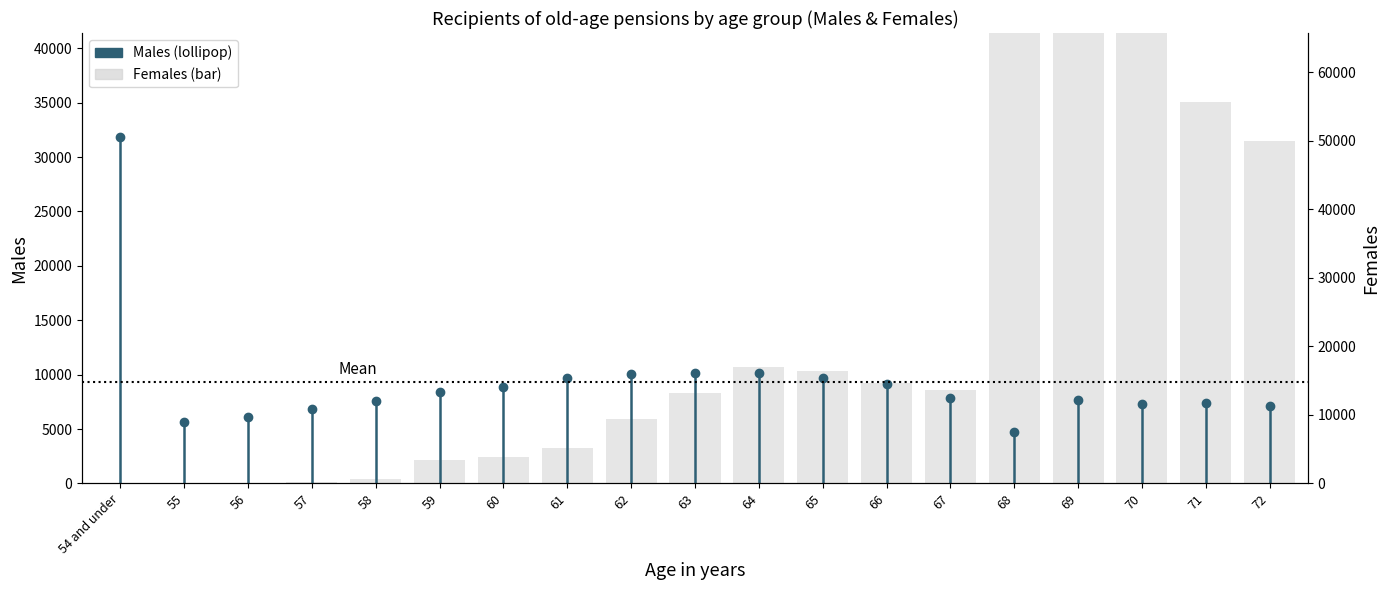

What is the greatest value displayed?

59756